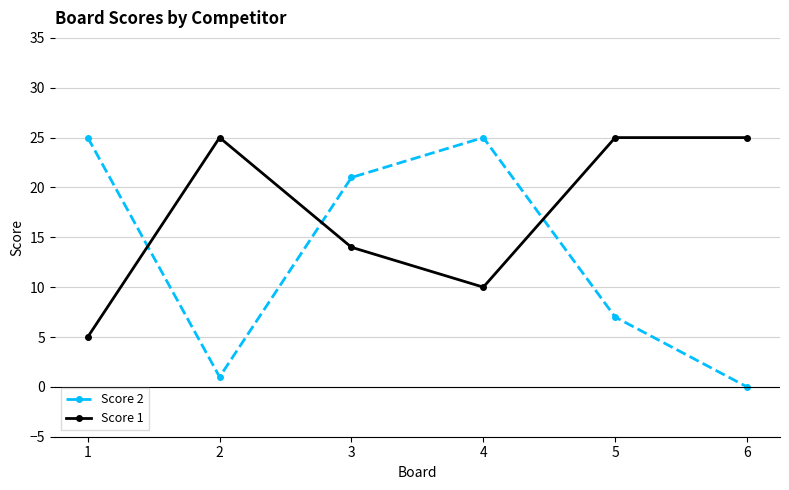

What is the difference between the highest and lowest values at 4?

15